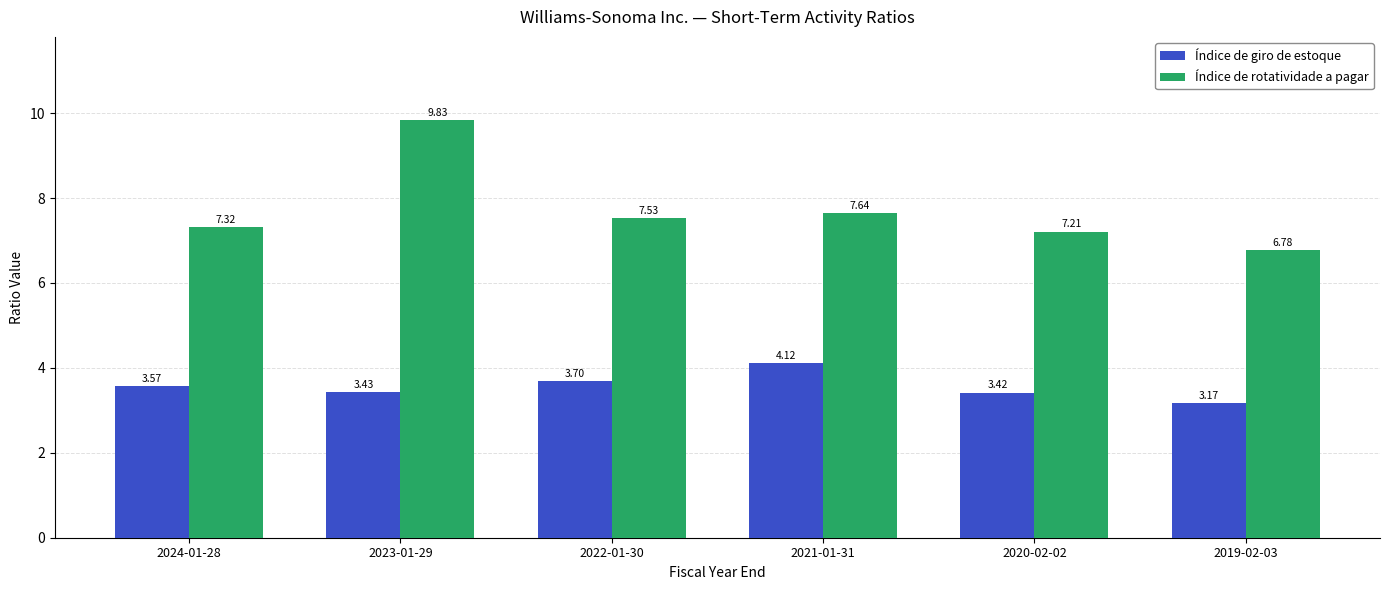

Which series has the largest total across all categories?

Índice de rotatividade a pagar